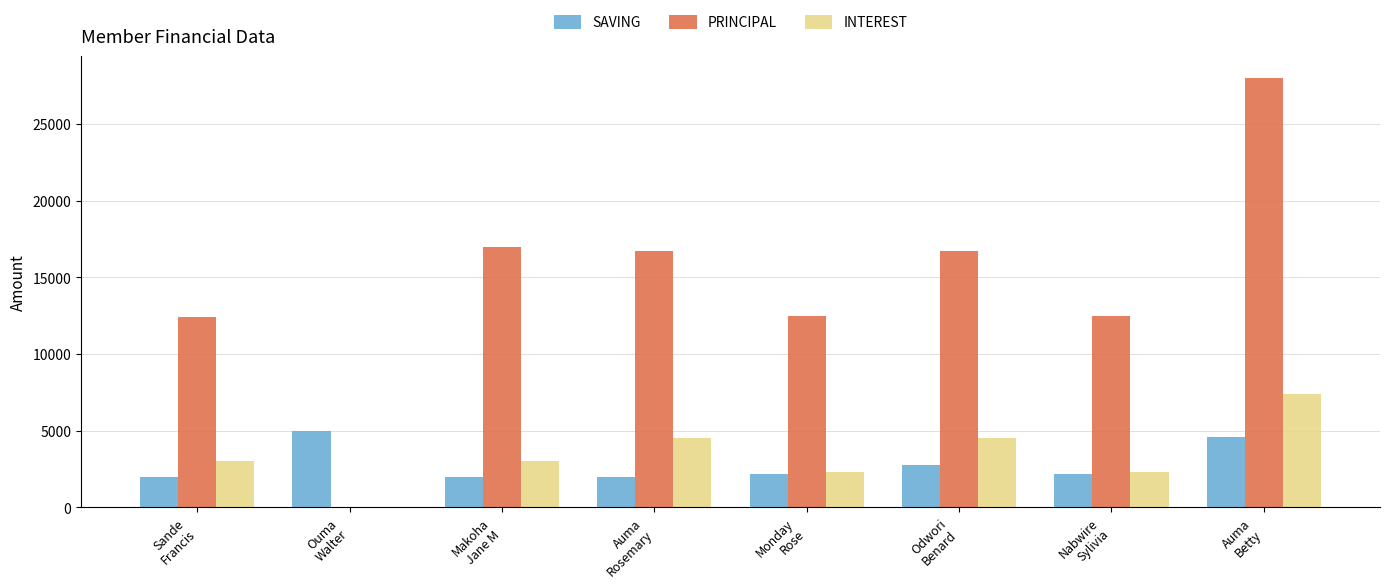

What is the difference between the PRINCIPAL values at Auma
Betty and Auma
Rosemary?

11300